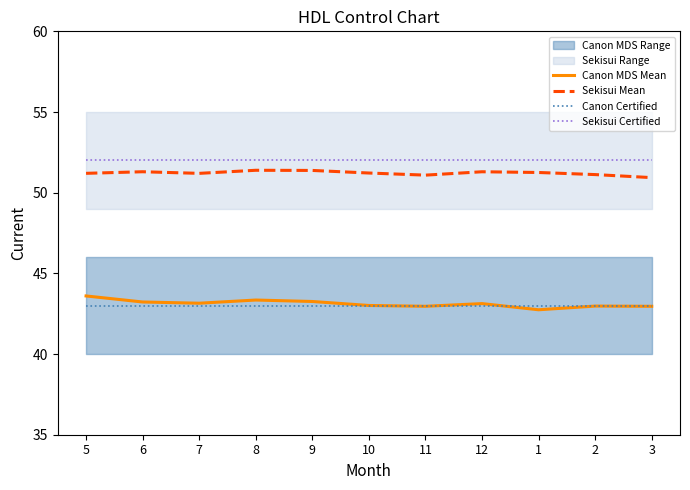

At which label does Sekisui Certified reach its minimum?

5